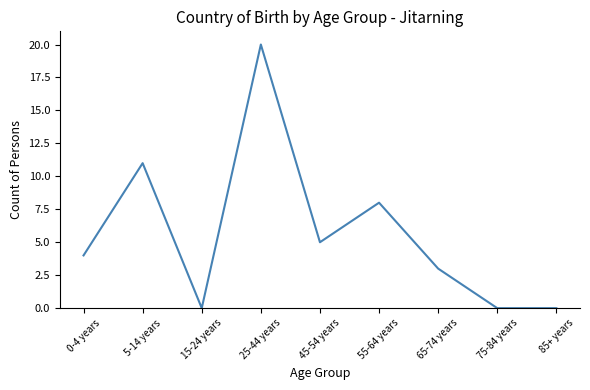

What value does the data have at 5-14 years?

11